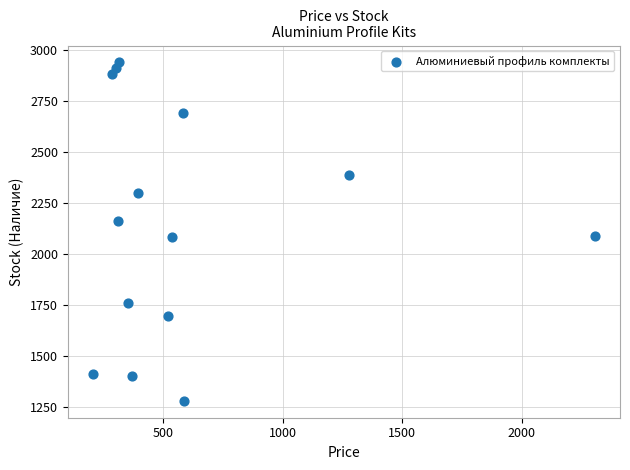

Count the number of points in this scatter plot.

14